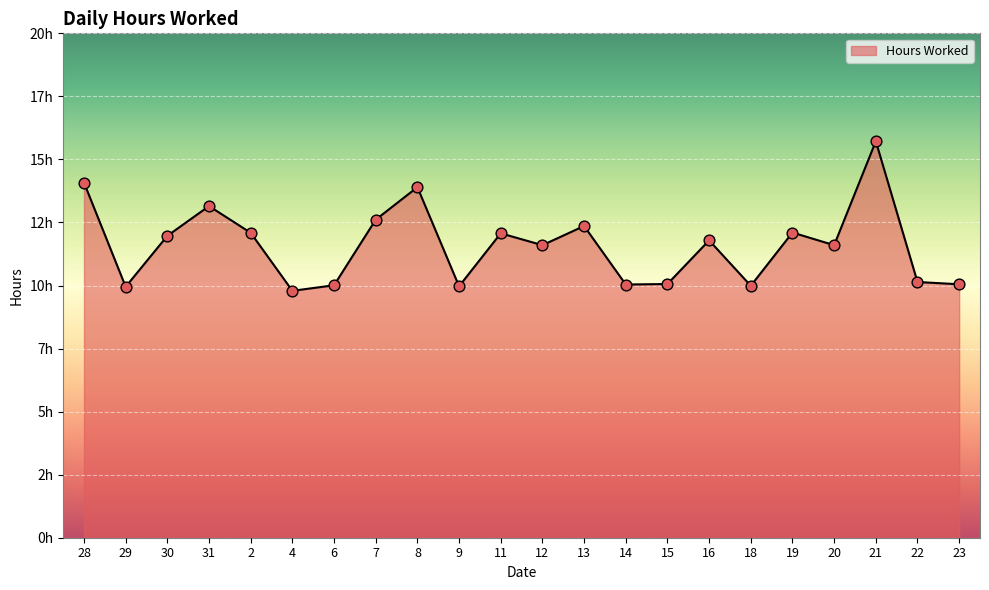

What is the change in value from 28 to 14?

-4.0